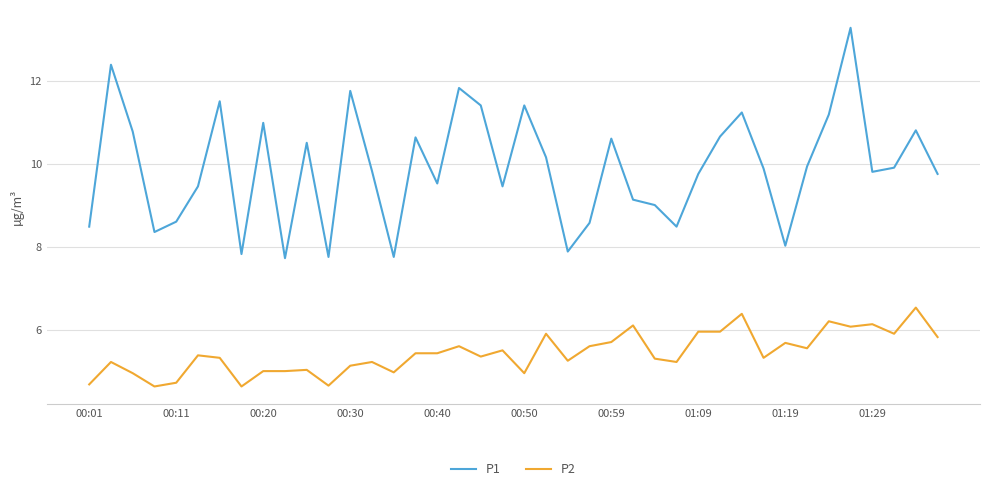

True or false: P1 and P2 cross at least once.

False